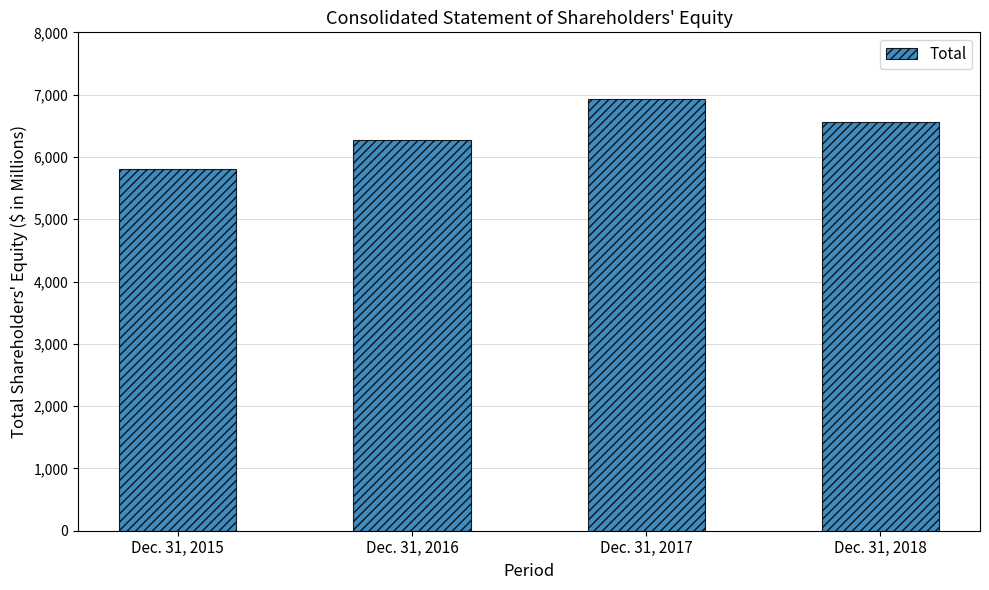

Approximately how many times larger is the value at Dec. 31, 2016 compared to Dec. 31, 2017?

0.9